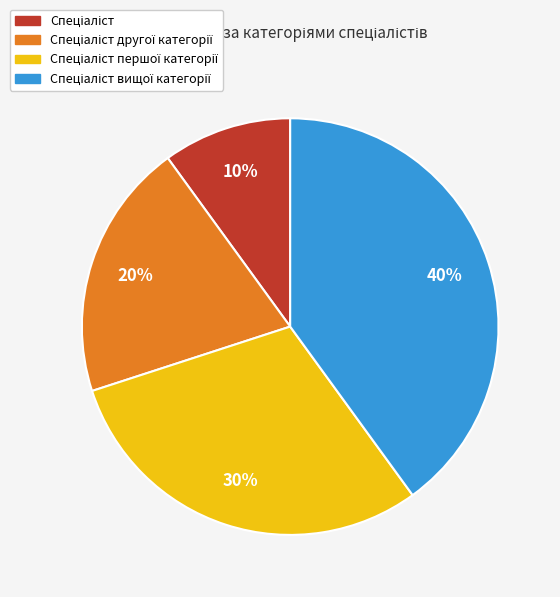

Is there a majority slice in this chart?

No